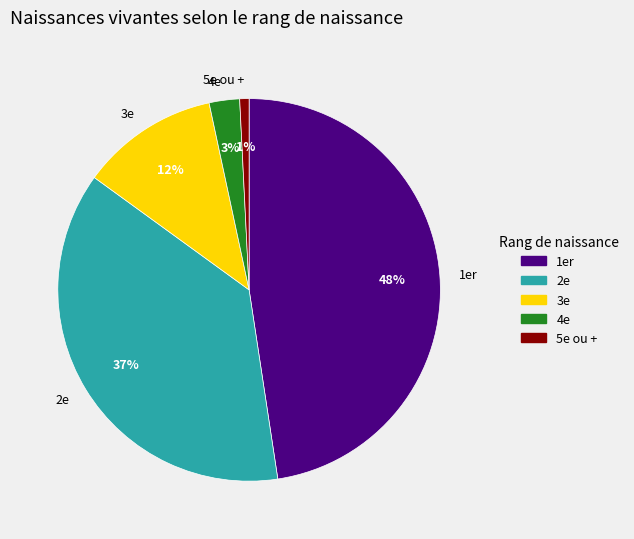

To the nearest percent, what percentage of the pie is 3e?

12%